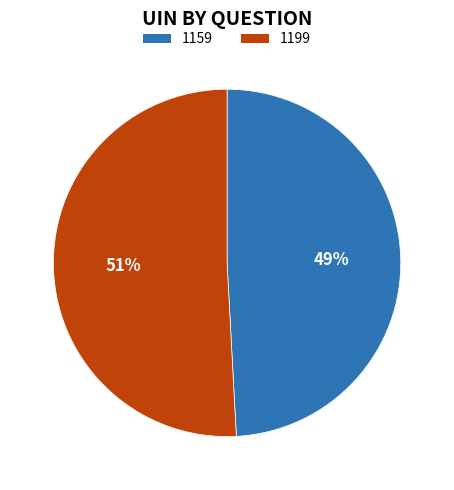

Does any single category account for the majority?

Yes